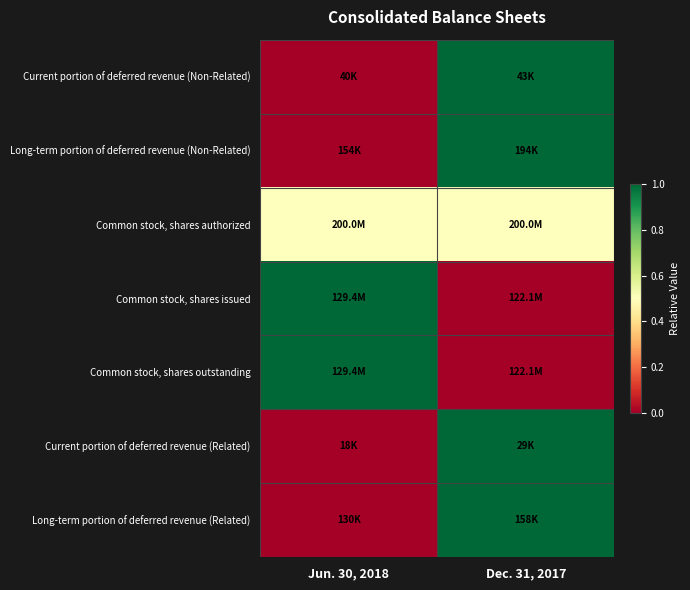

What is the total value across all series at Jun. 30, 2018?

2.5